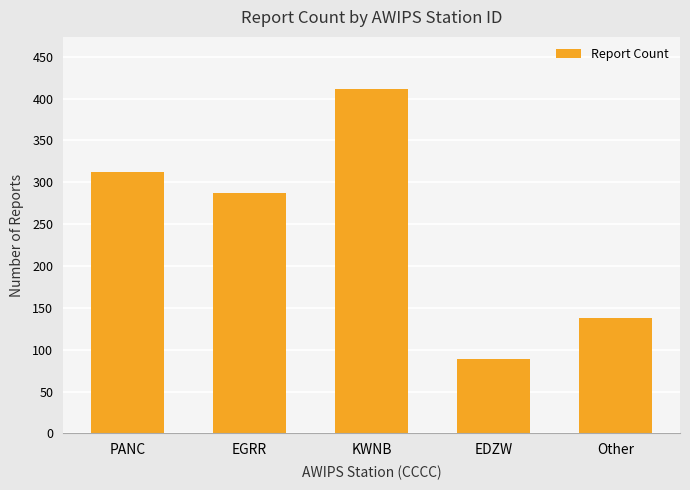

How many data points are less than 287?

2